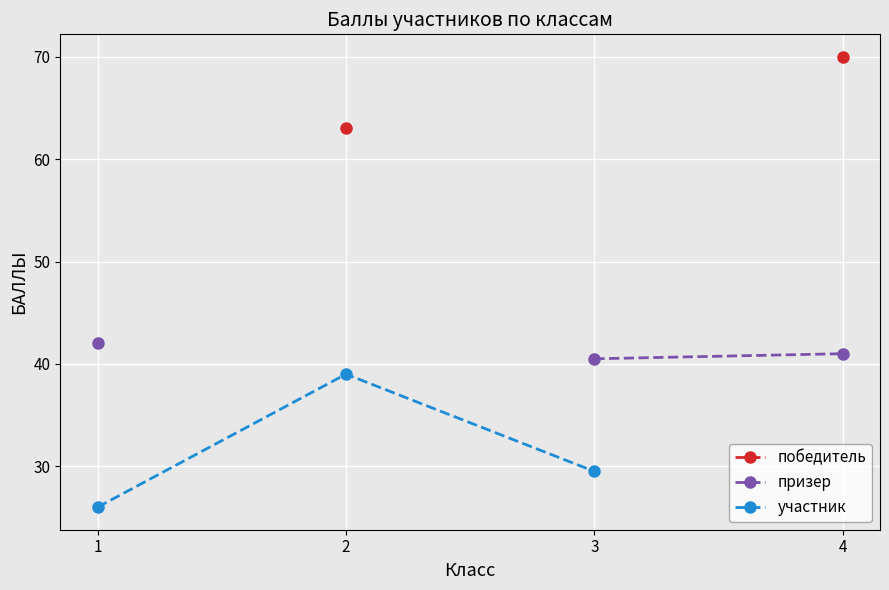

How many lines are shown in the chart?

3